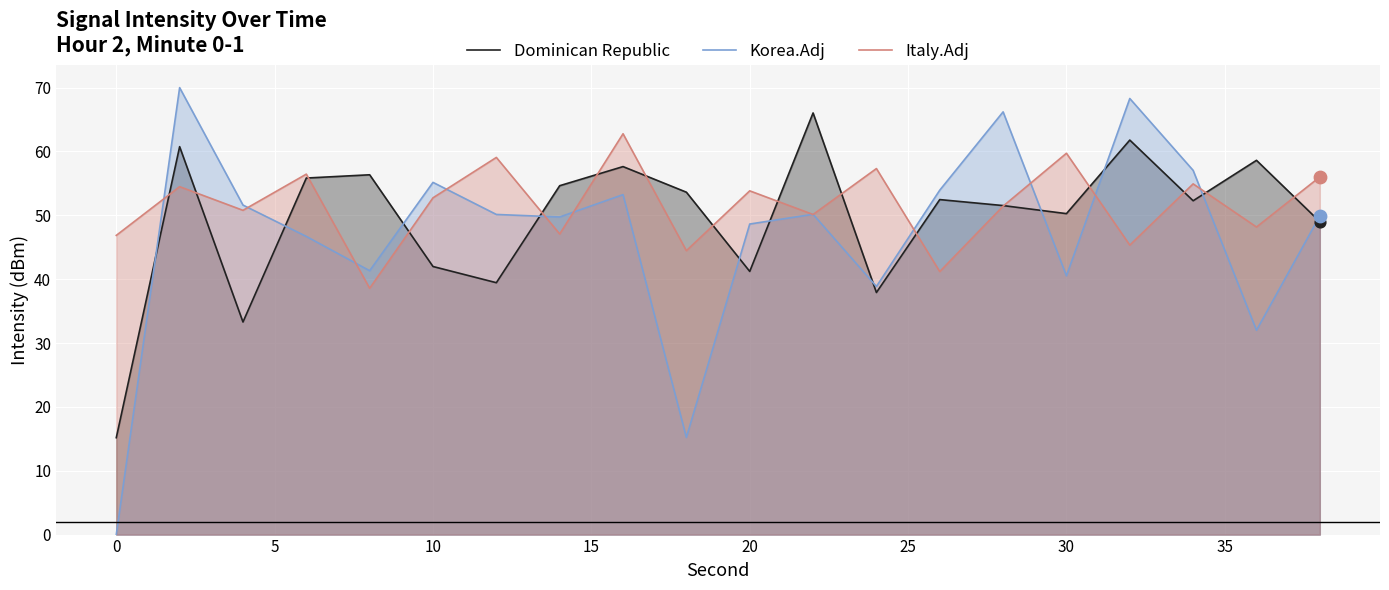

Which series has the largest range (max minus min)?

Korea.Adj